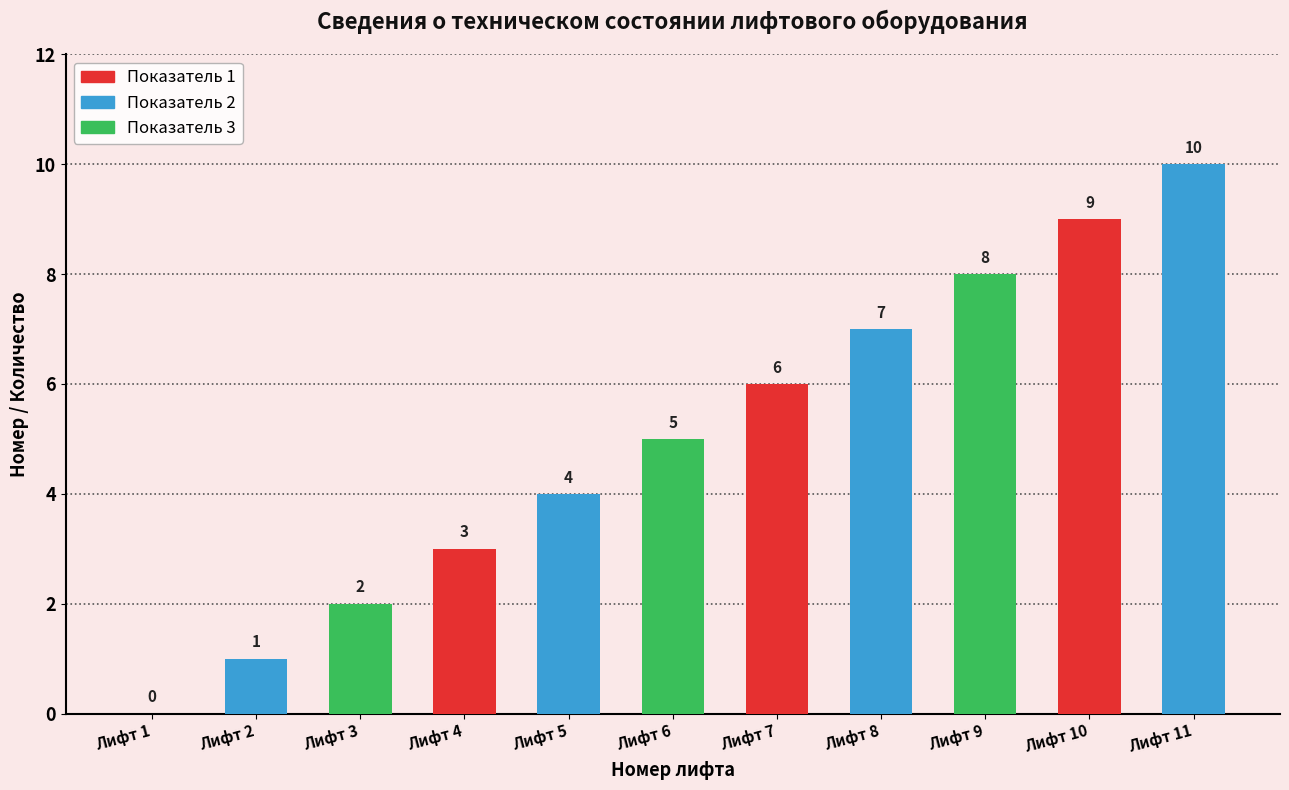

What is the maximum value shown in the chart?

10